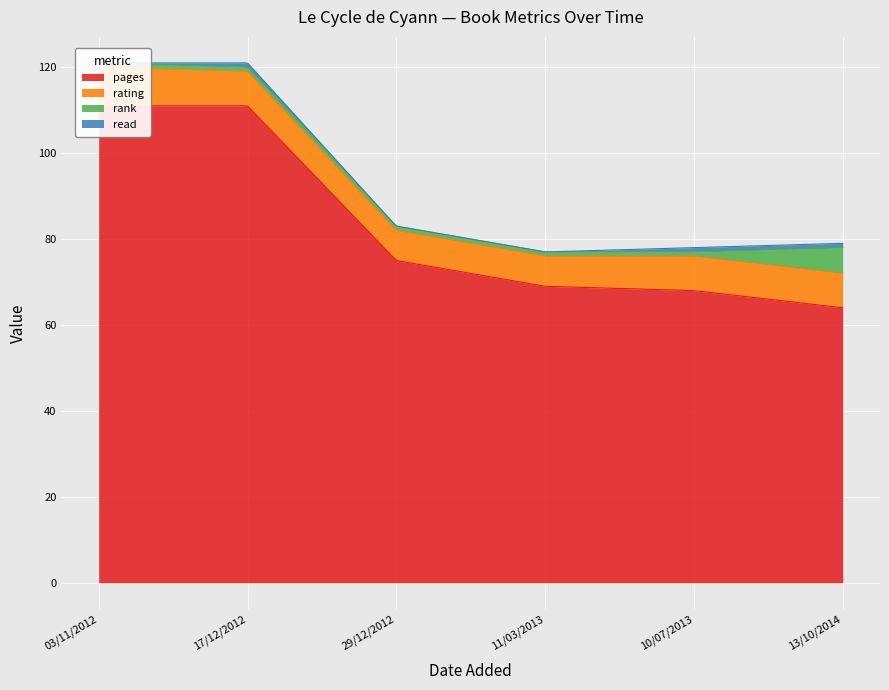

Where is read nearest to the value 0?

03/11/2012